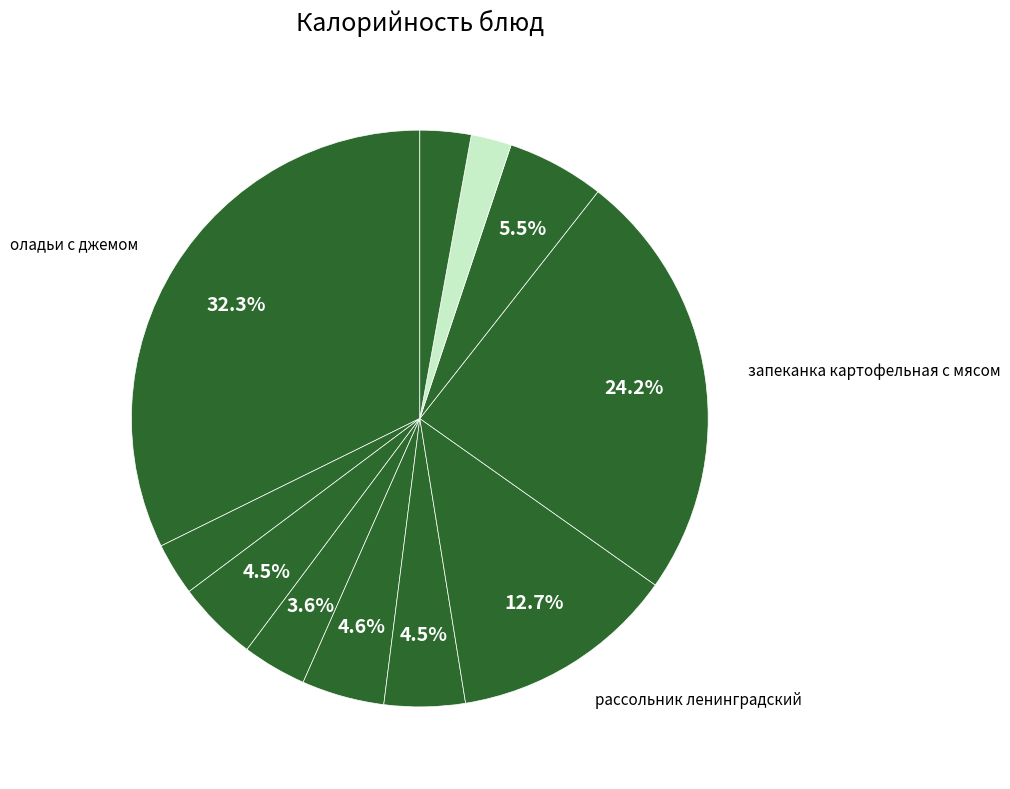

Count the number of slices in the pie.

11